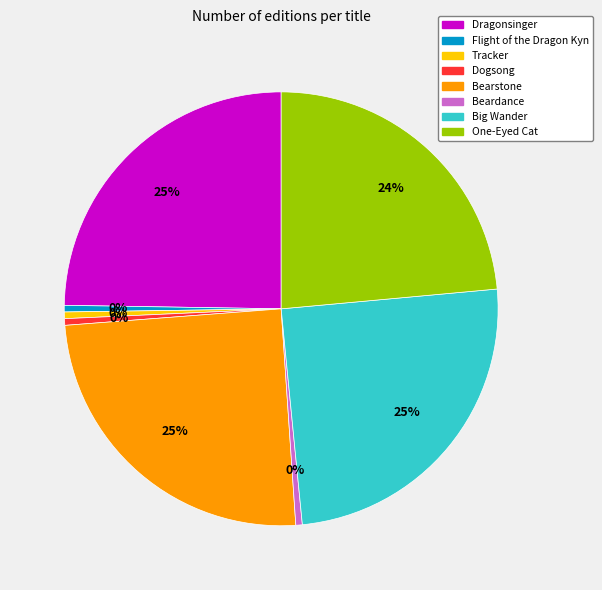

What percentage is the Dragonsinger slice, to the nearest percent?

25%